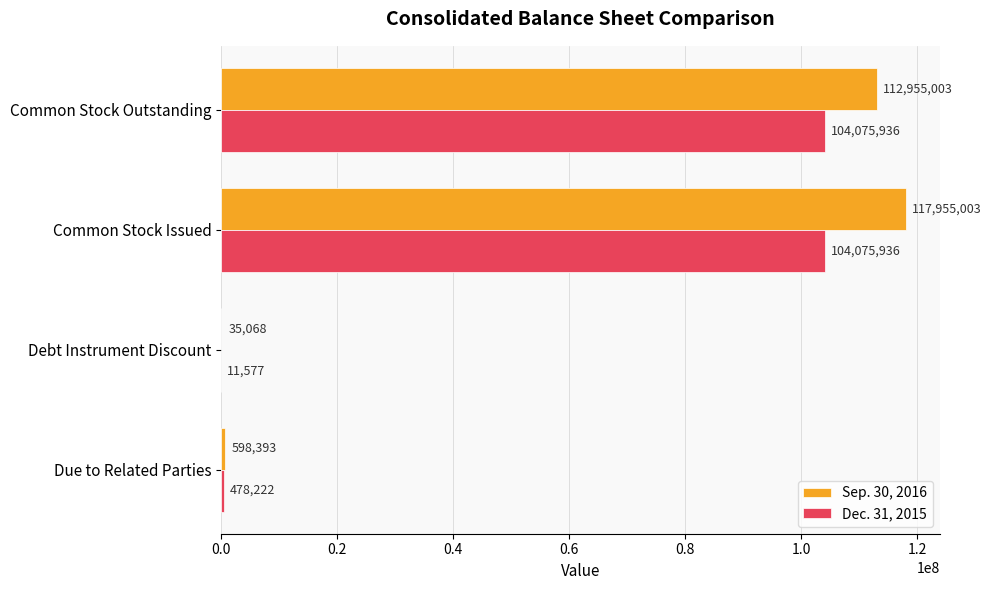

Is the value of Dec. 31, 2015 at Common Stock Issued greater than the value of Sep. 30, 2016 at Debt Instrument Discount?

Yes